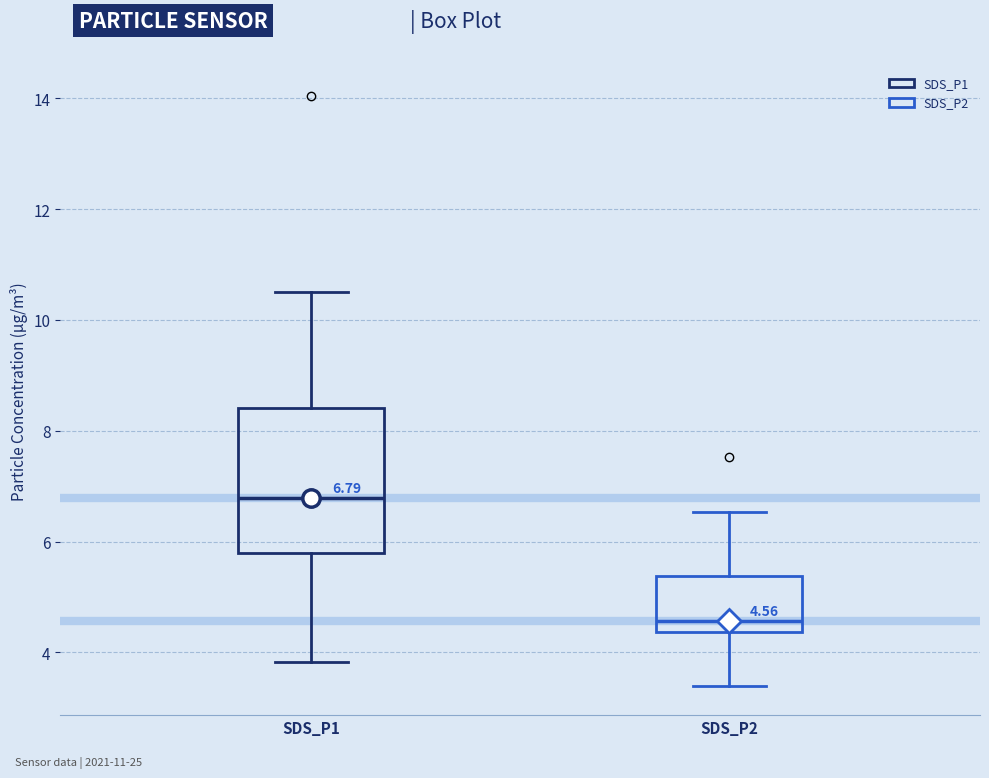

Comparing the boxes themselves (not the whiskers), which one is the tallest?

SDS_P1